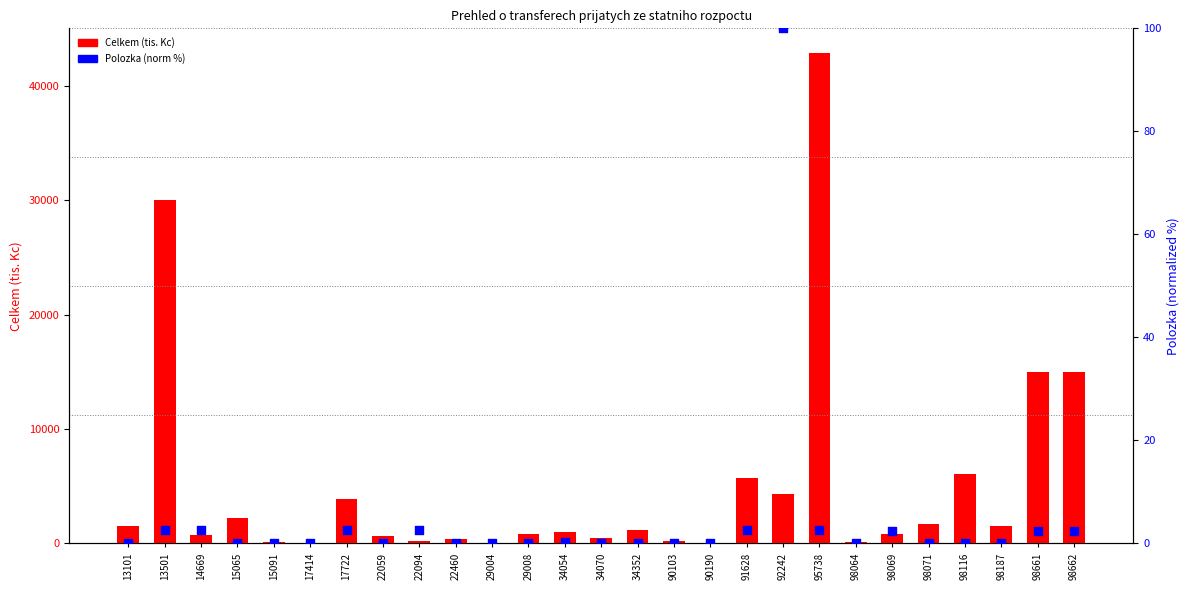

Is the value of Celkem (tis. Kc) at 34352 greater than the value of Polozka (norm) at 91628?

Yes